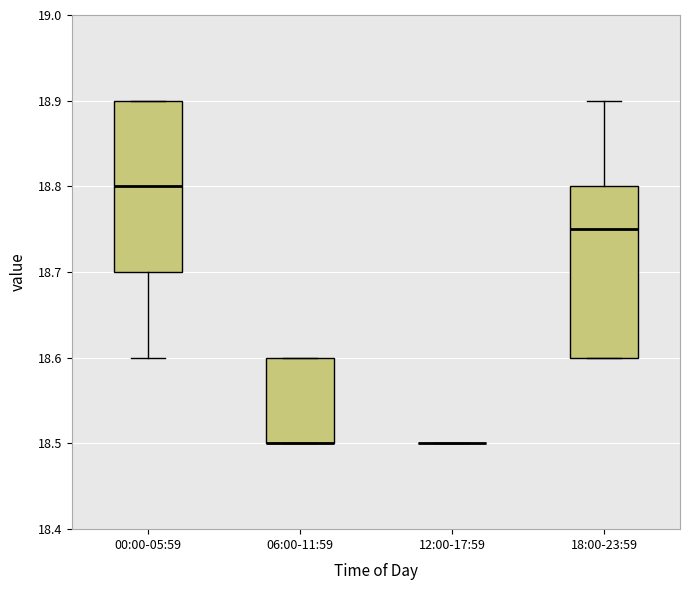

Reading left to right, read every box against the y-axis: the position of its median line, the range the box covers, and the ends of its whiskers. The values are not printed on the chart, so give them approximately, as read against the axis.

00:00-05:59: median 18.80, box 18.70 to 18.90, whiskers 18.60 to 18.90
06:00-11:59: median 18.50 (drawn on the box's lower edge), box 18.50 to 18.60, whiskers 18.50 to 18.60
12:00-17:59: box collapsed to a line at 18.50, whiskers 18.50 to 18.50
18:00-23:59: median 18.75, box 18.60 to 18.80, whiskers 18.60 to 18.90